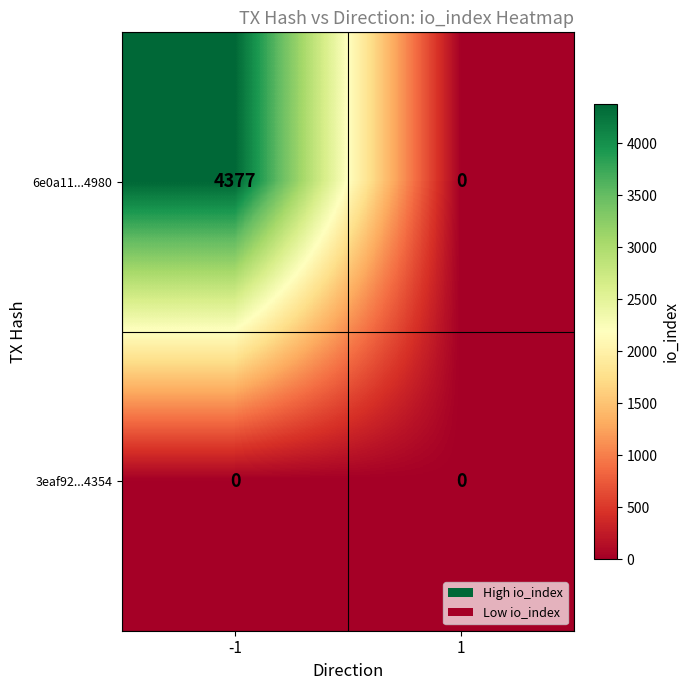

At how many categories does at least one series exceed 1775?

1